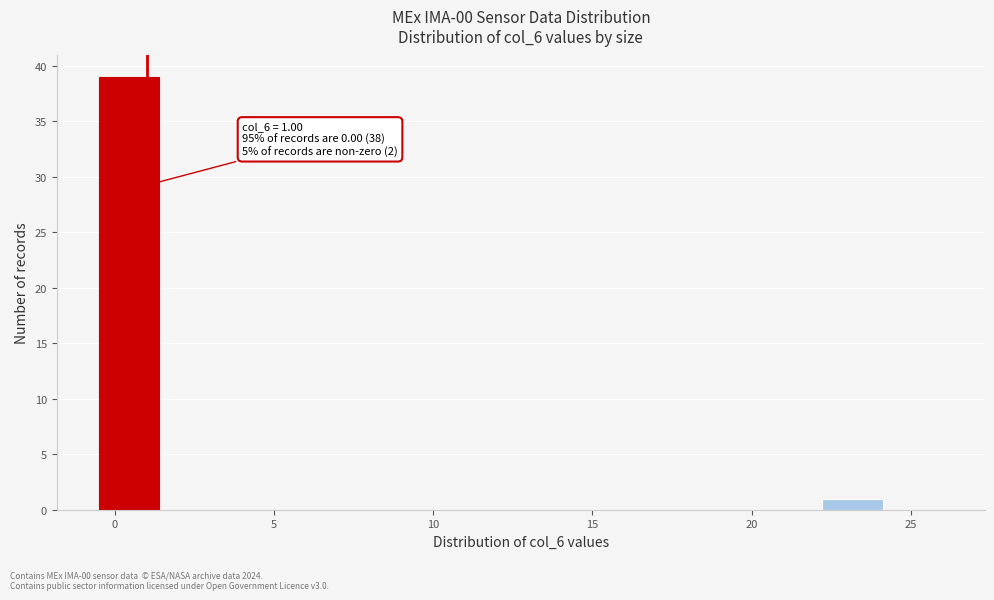

Around what value on the x-axis is the tallest bar? Give the approximate position of its centre, as read against the axis.

0.5